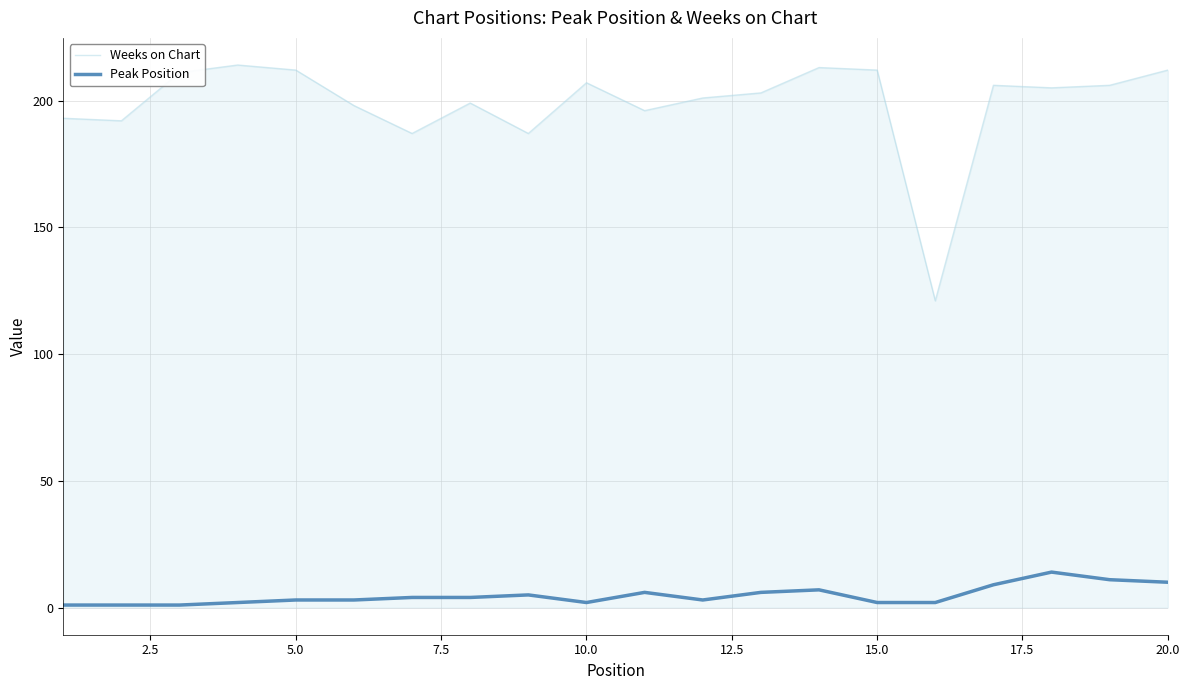

What is the difference between the maximum and minimum values in the Peak Position series?

13